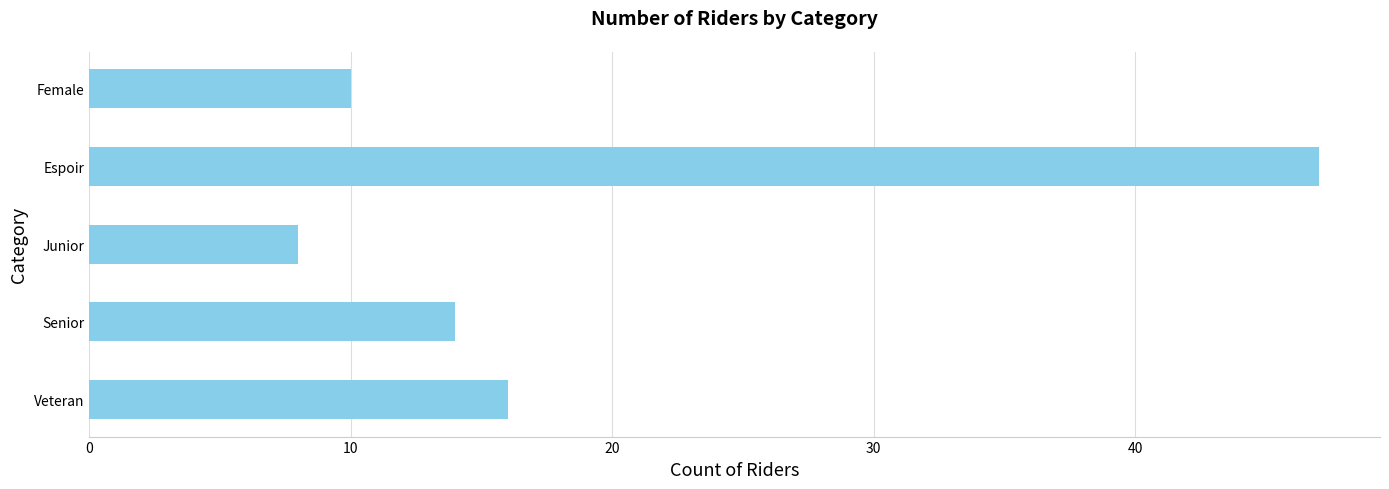

Rank the categories by value from highest to lowest.

Espoir, Veteran, Senior, Female, Junior